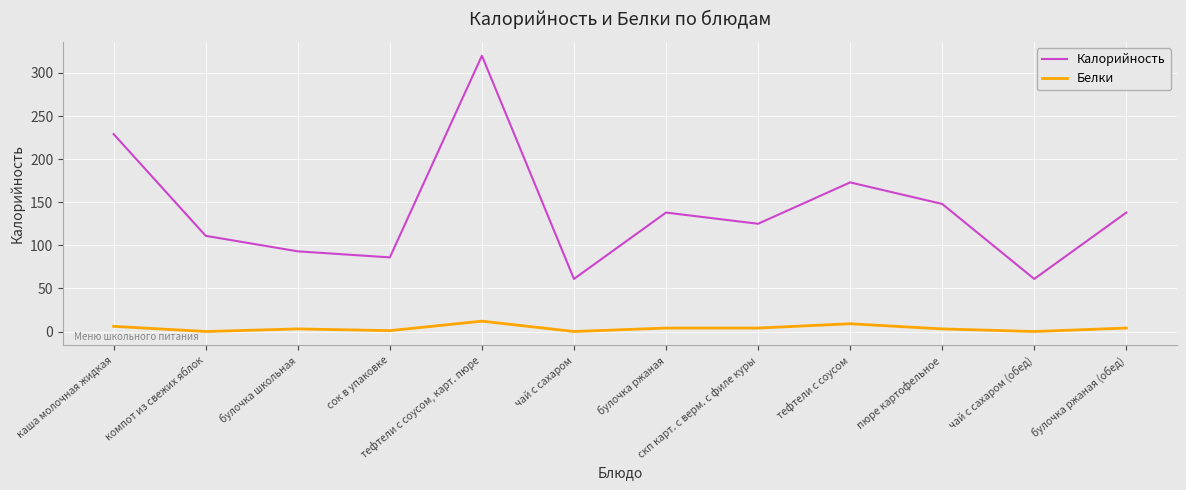

Where is Калорийность nearest to the value 190?

тефтели с соусом